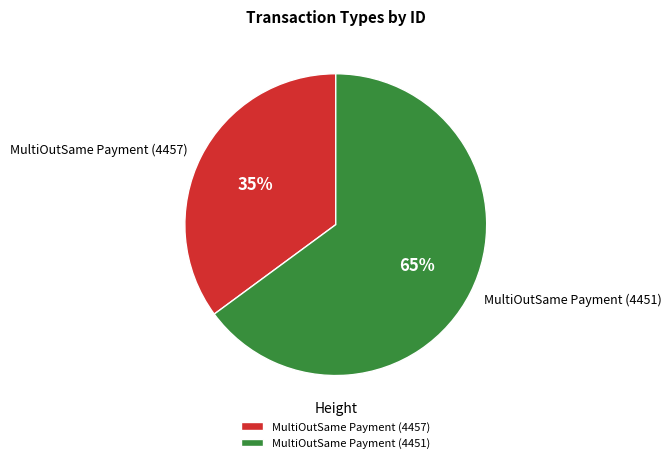

What is the smallest slice in the pie chart?

MultiOutSame Payment (4457)